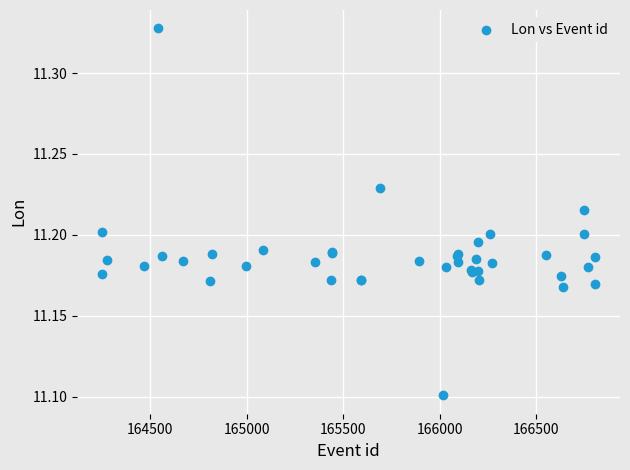

What Y value in the scatter plot is closest to 11?

11.1